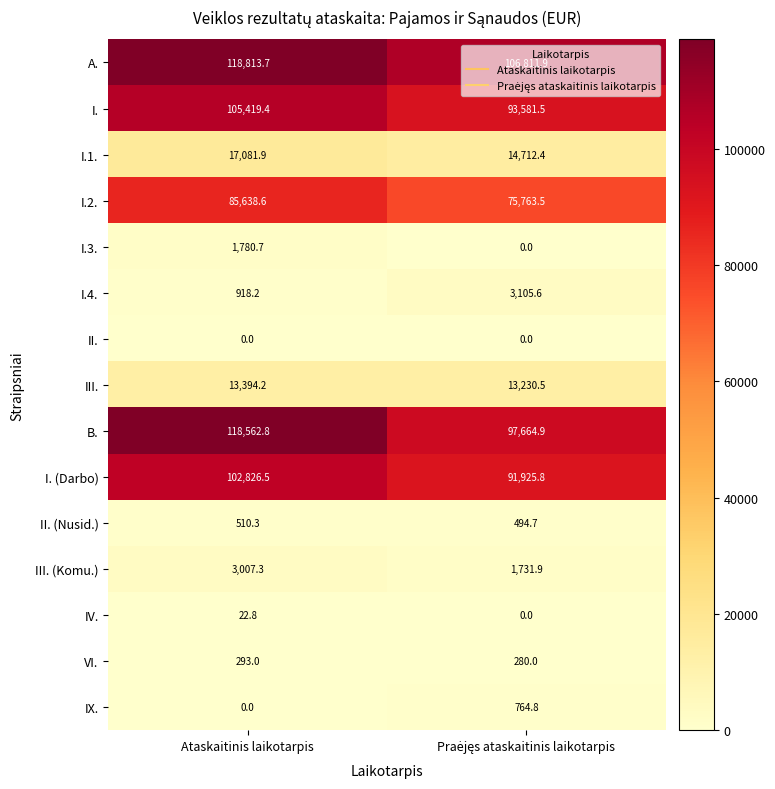

At which label does I. first exceed 105419?

Ataskaitinis laikotarpis